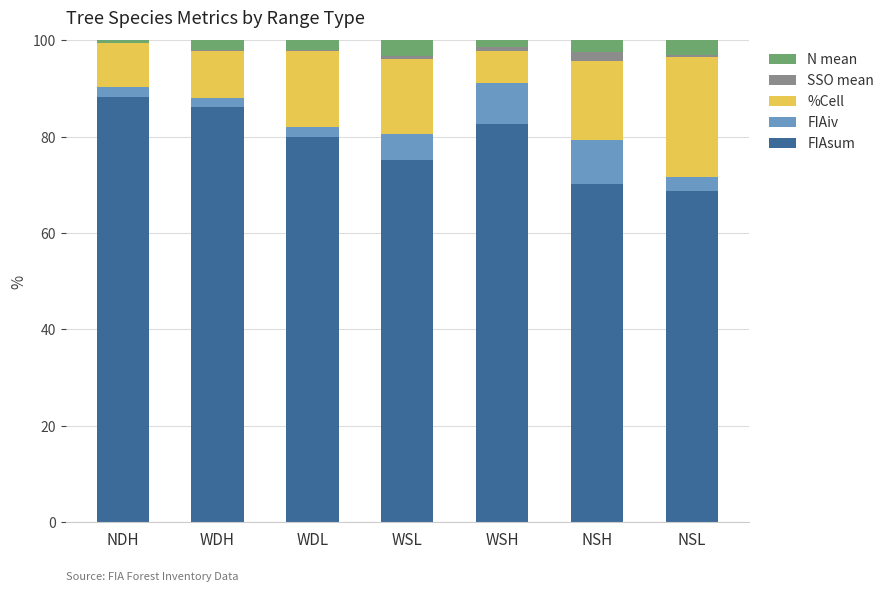

What are all the series names shown in the legend?

N mean, SSO mean, %Cell, FIAiv, FIAsum